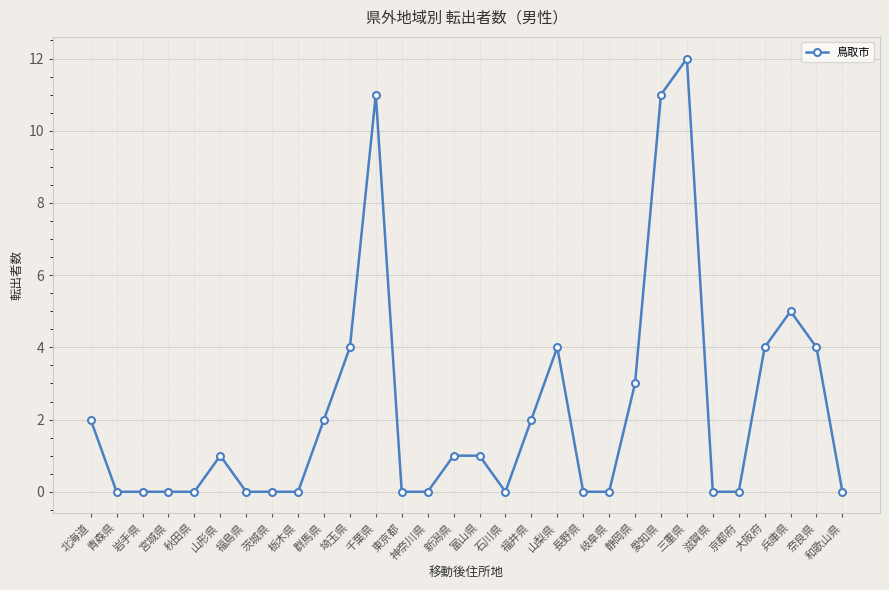

What is the maximum value shown in the chart?

12